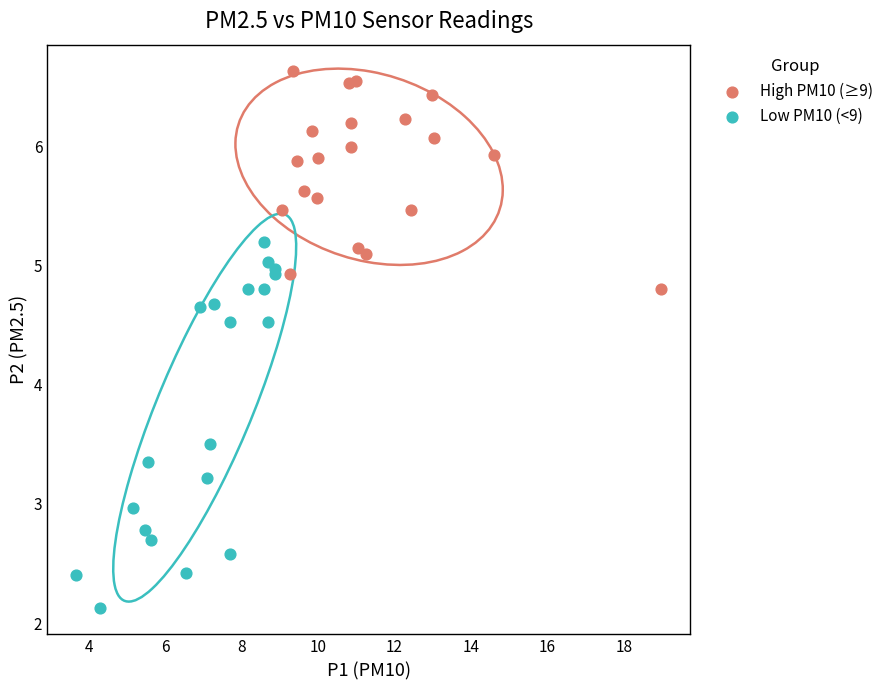

Which series reaches the minimum Y coordinate?

Low PM10 (<9)